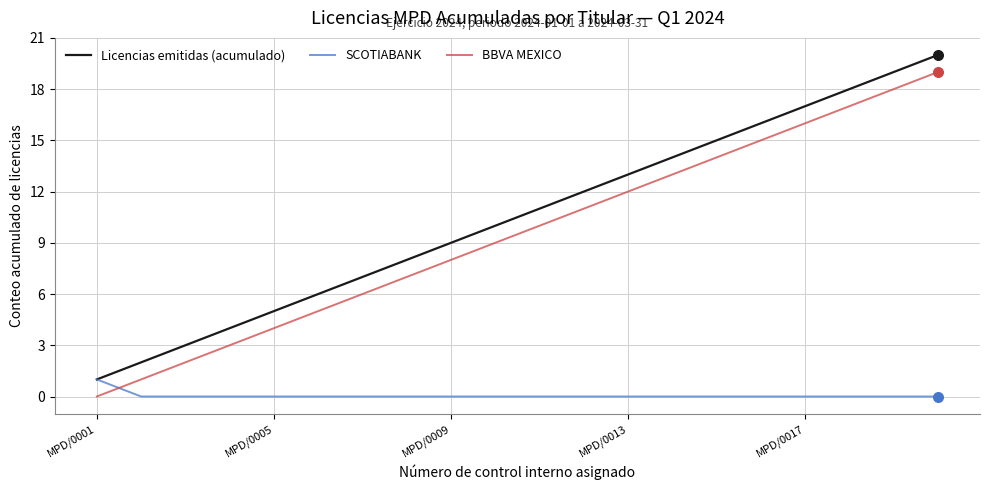

Which series has the largest total across all categories?

Licencias emitidas (acumulado)